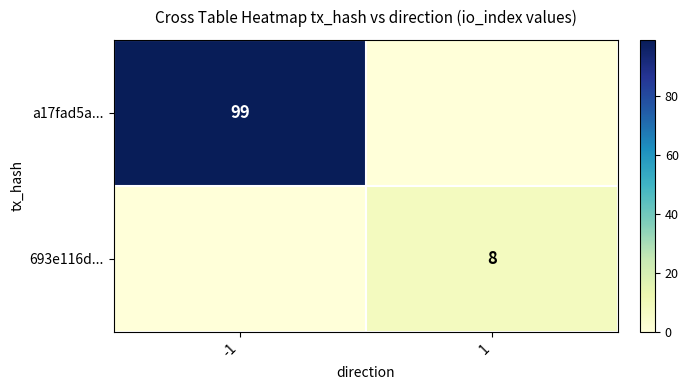

The value of a17fad5a... at -1 is 99. True or false?

True